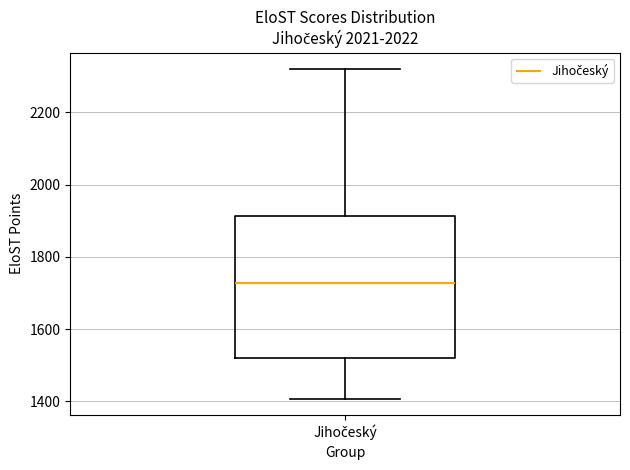

Transcribe this box plot: give where the median line is, the range the box spans, and where the two whiskers end, as read against the y-axis. The values are not printed on the chart, so give them approximately, as read against the axis.

median 1720, box 1520 to 1920, whiskers 1400 to 2320